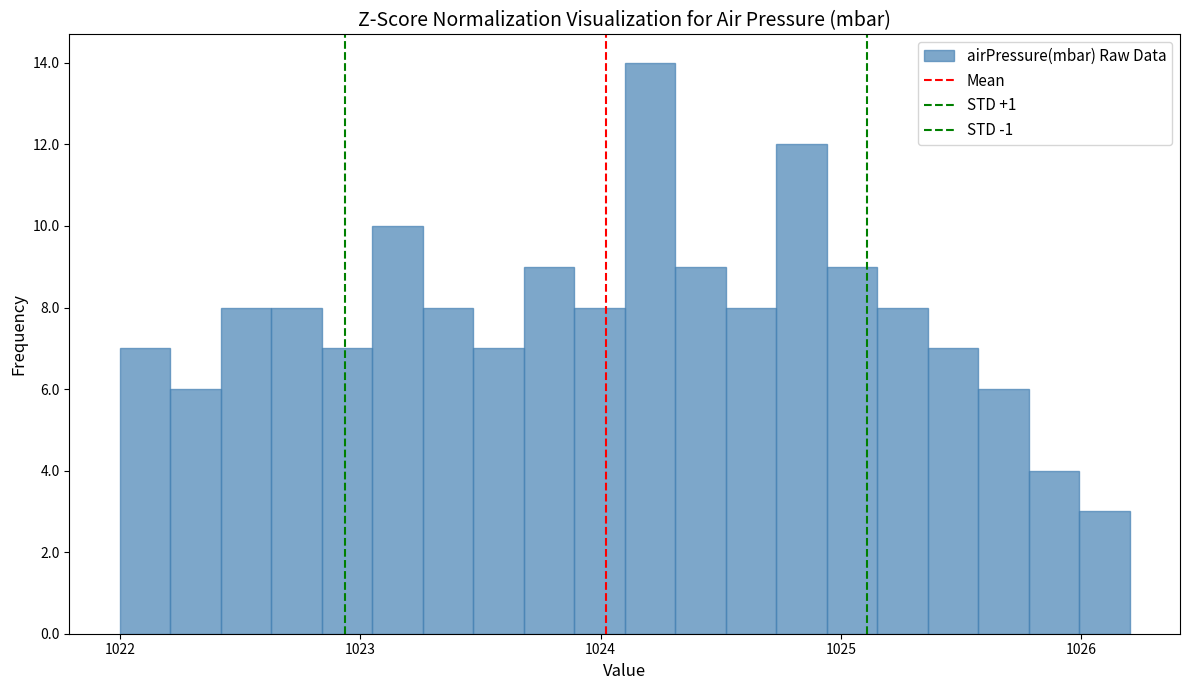

Around what value on the x-axis is the tallest bar? Give the approximate position of its centre, as read against the axis.

1024.2